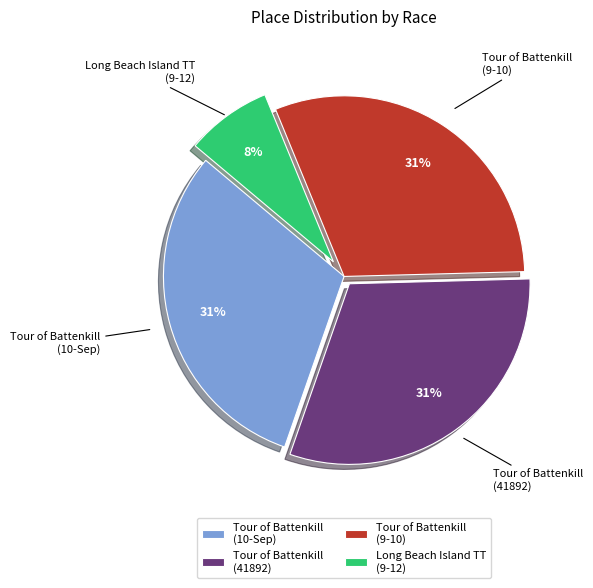

To the nearest percent, what is the average slice percentage?

25%